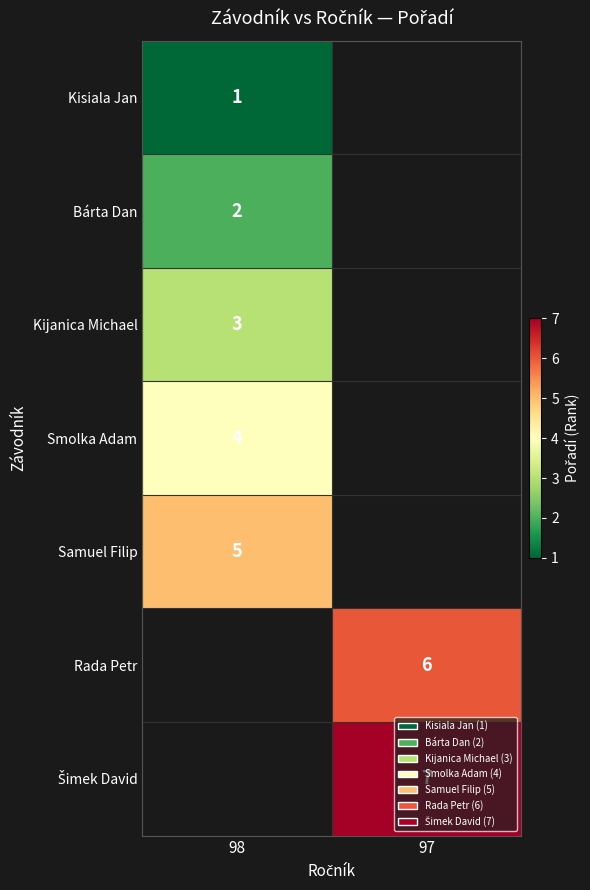

Which has a higher value, 97 or 98?

98